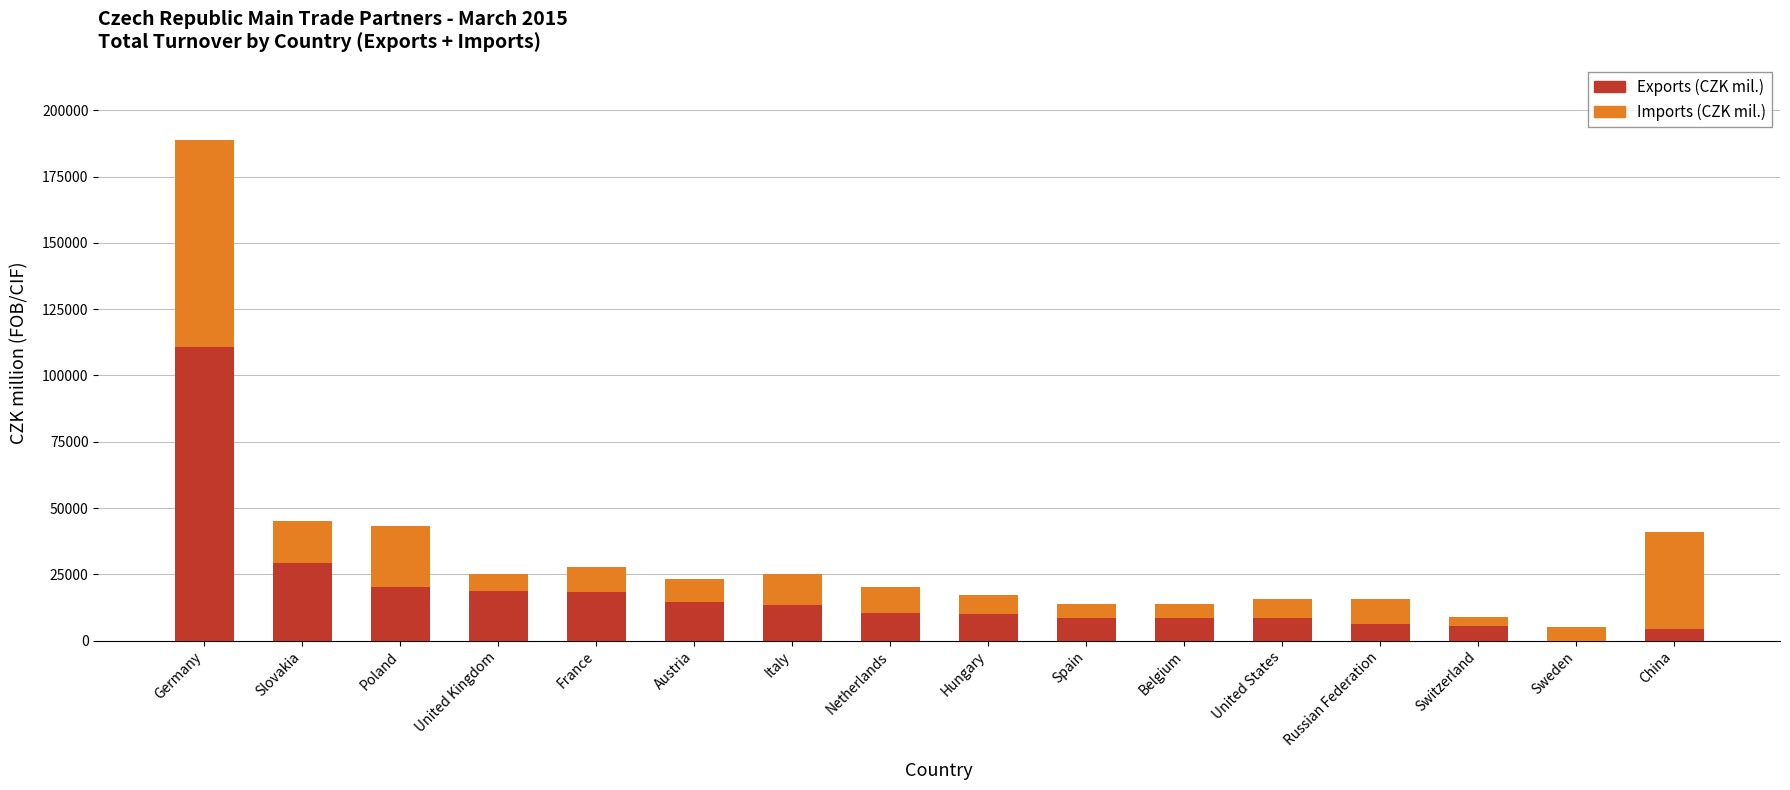

At which category is the sum across all series the highest?

Germany